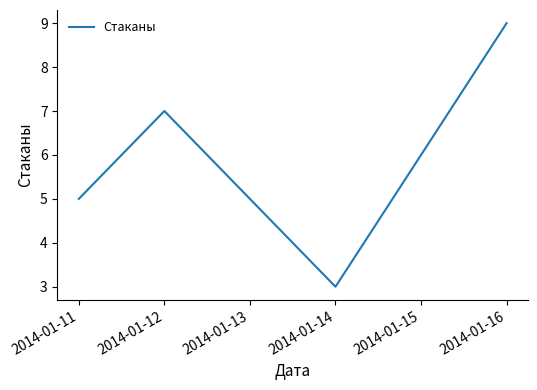

Which category has the lowest value across all series?

2014-01-14